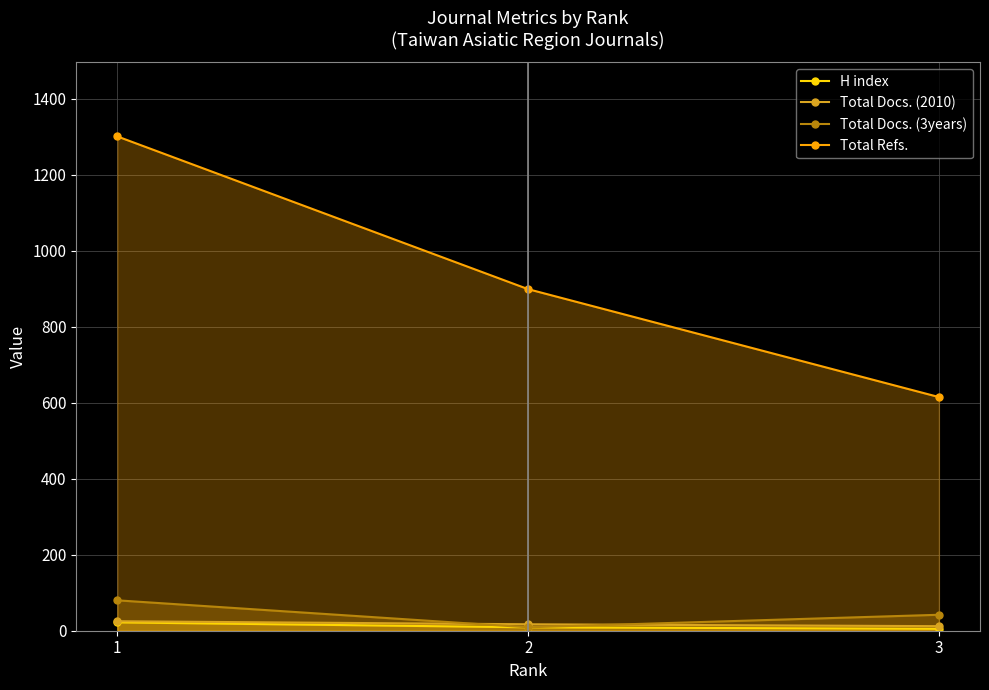

Which series changed the most between 1 and 3?

Total Refs.